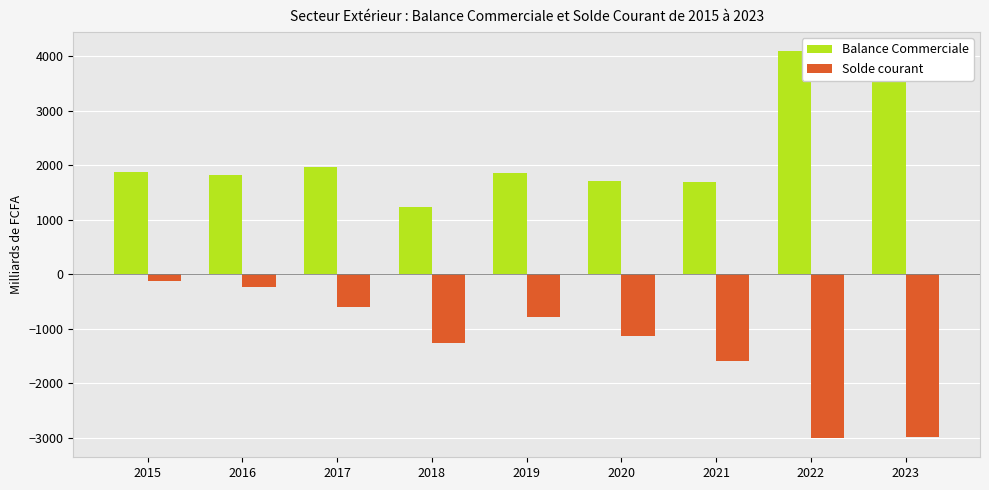

The Balance Commerciale series shows 1043.5 at 2021. True or false?

False